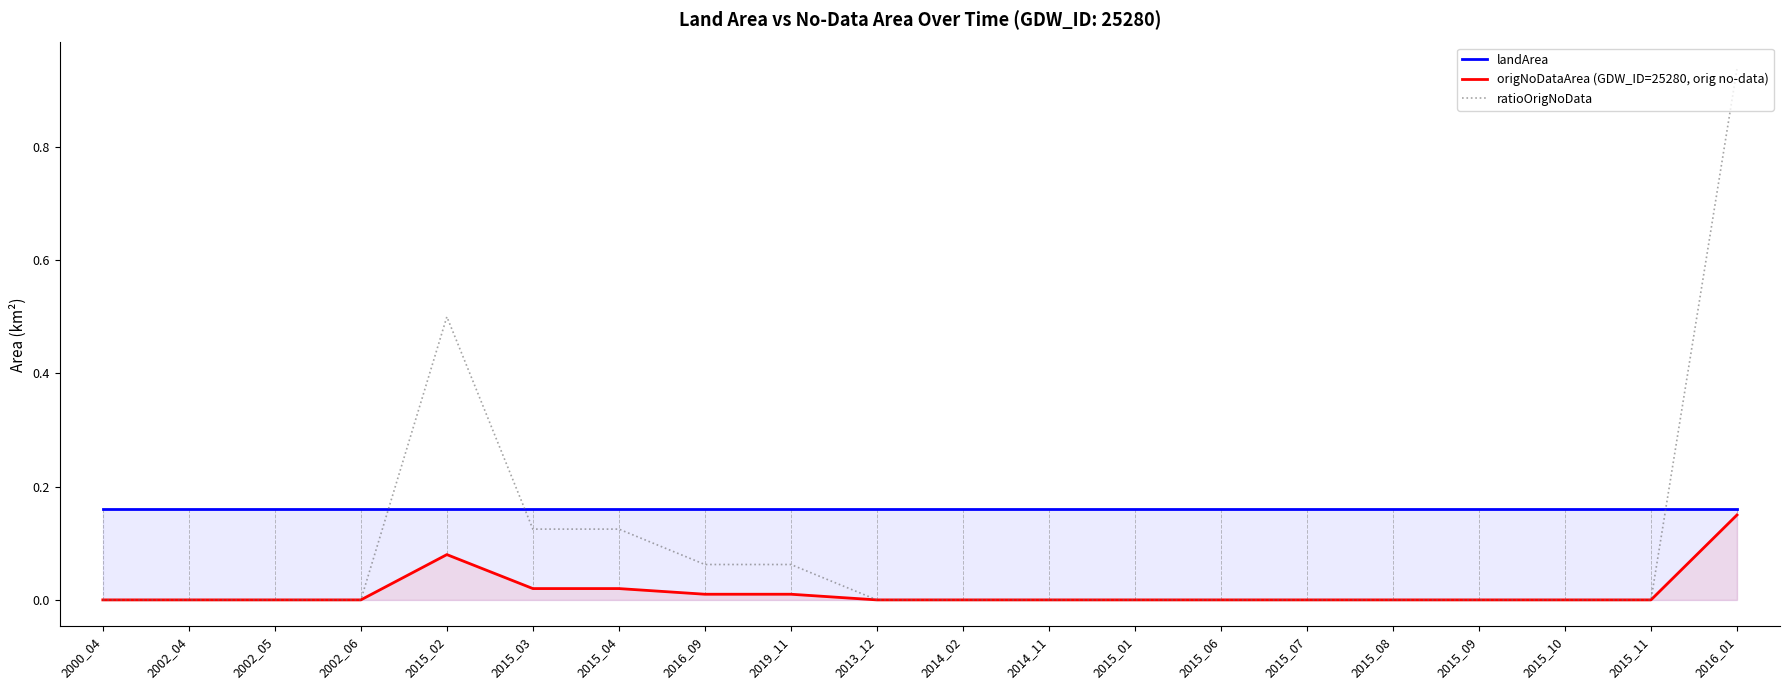

What is the difference between the maximum and minimum values in the origNoDataArea (GDW_ID=25280, orig no-data) series?

0.1